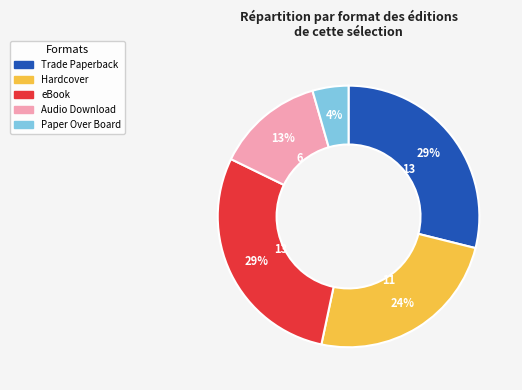

The Audio Download slice represents 25% of the pie. True or false?

False